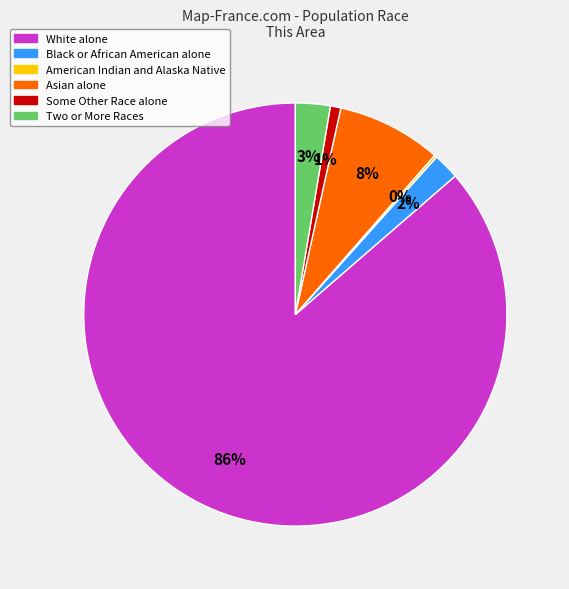

To the nearest percent, what is the average slice percentage?

17%